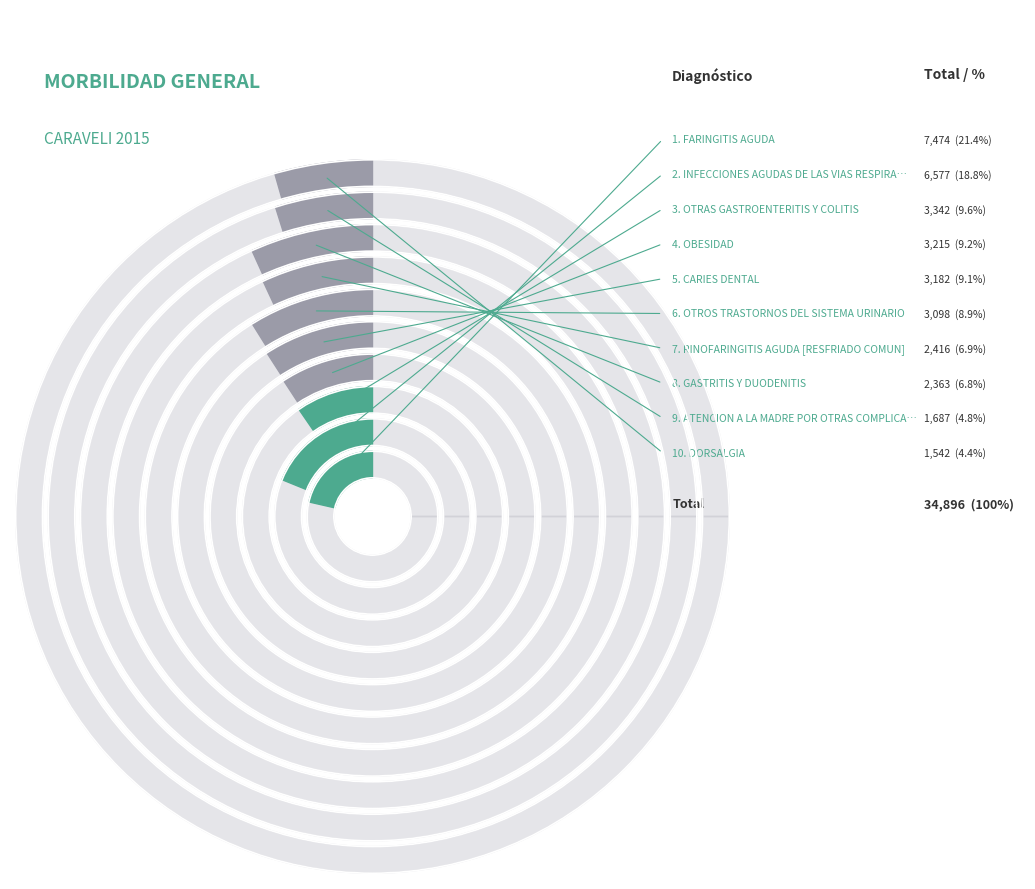

How many segments does this pie chart have?

10